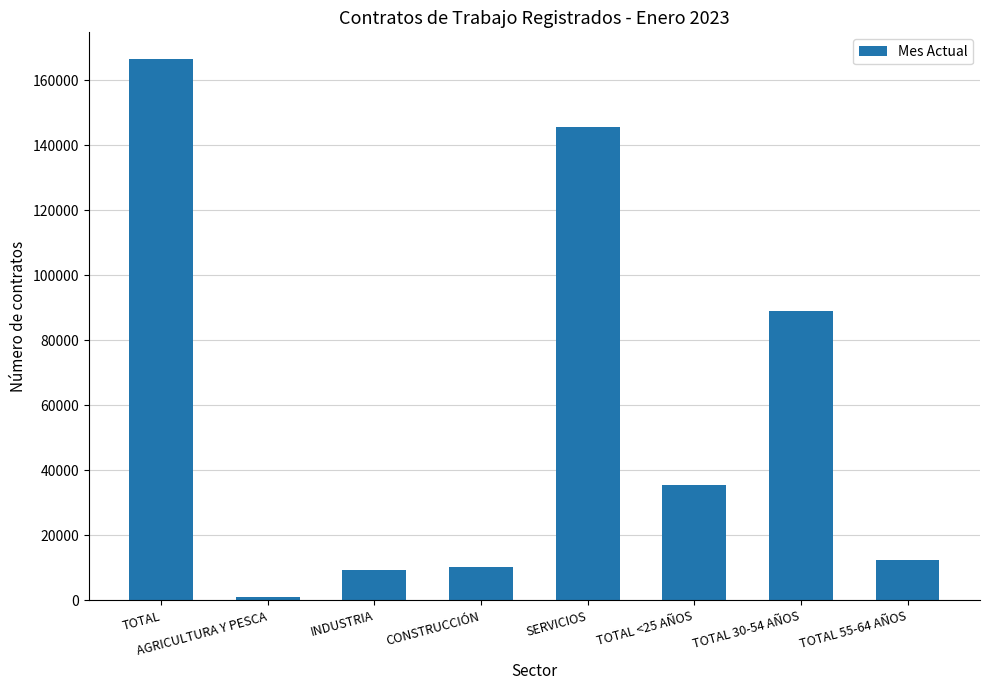

At which category does the chart reach its peak across all series?

TOTAL